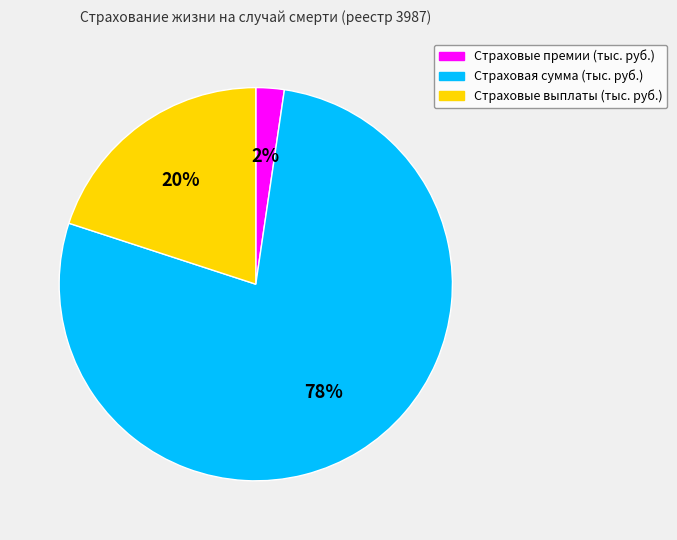

To the nearest percent, what percentage of the pie is Страховая сумма (тыс. руб.)?

78%